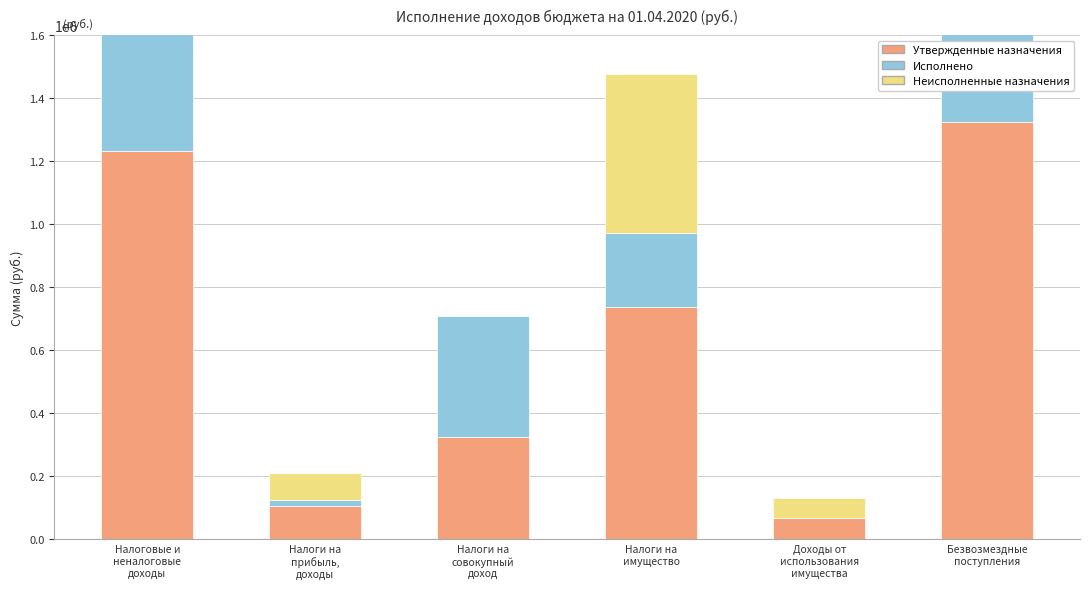

How many groups of bars are there?

6